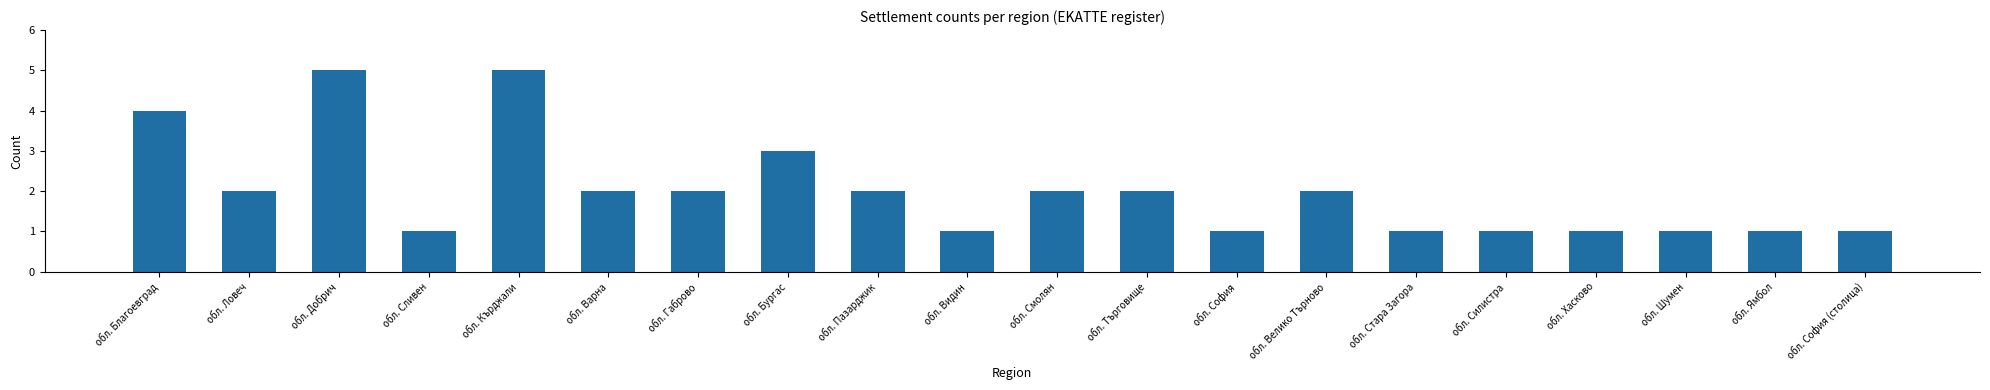

Reading left to right, what are all the values shown in this chart?

обл. Благоевград=4	обл. Ловеч=2	обл. Добрич=5	обл. Сливен=1	обл. Кърджали=5	обл. Варна=2	обл. Габрово=2	обл. Бургас=3	обл. Пазарджик=2	обл. Видин=1	обл. Смолян=2	обл. Търговище=2	обл. София=1	обл. Велико Търново=2	обл. Стара Загора=1	обл. Силистра=1	обл. Хасково=1	обл. Шумен=1	обл. Ямбол=1	обл. София (столица)=1